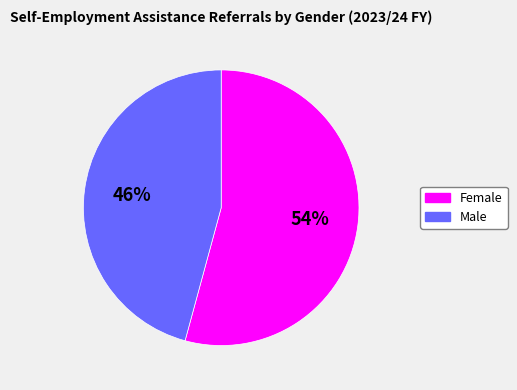

To the nearest percent, what is the difference between the Female and Male slice percentages?

8%